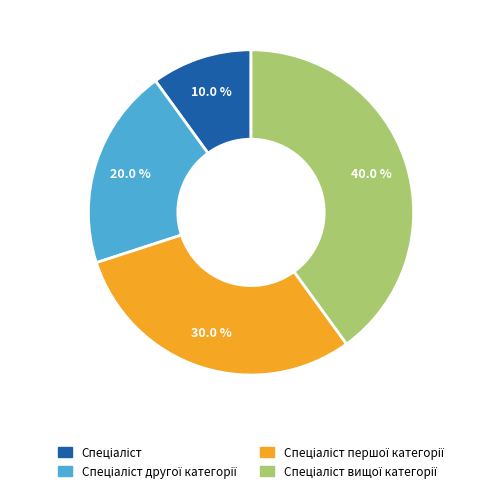

Does any single category account for the majority?

No